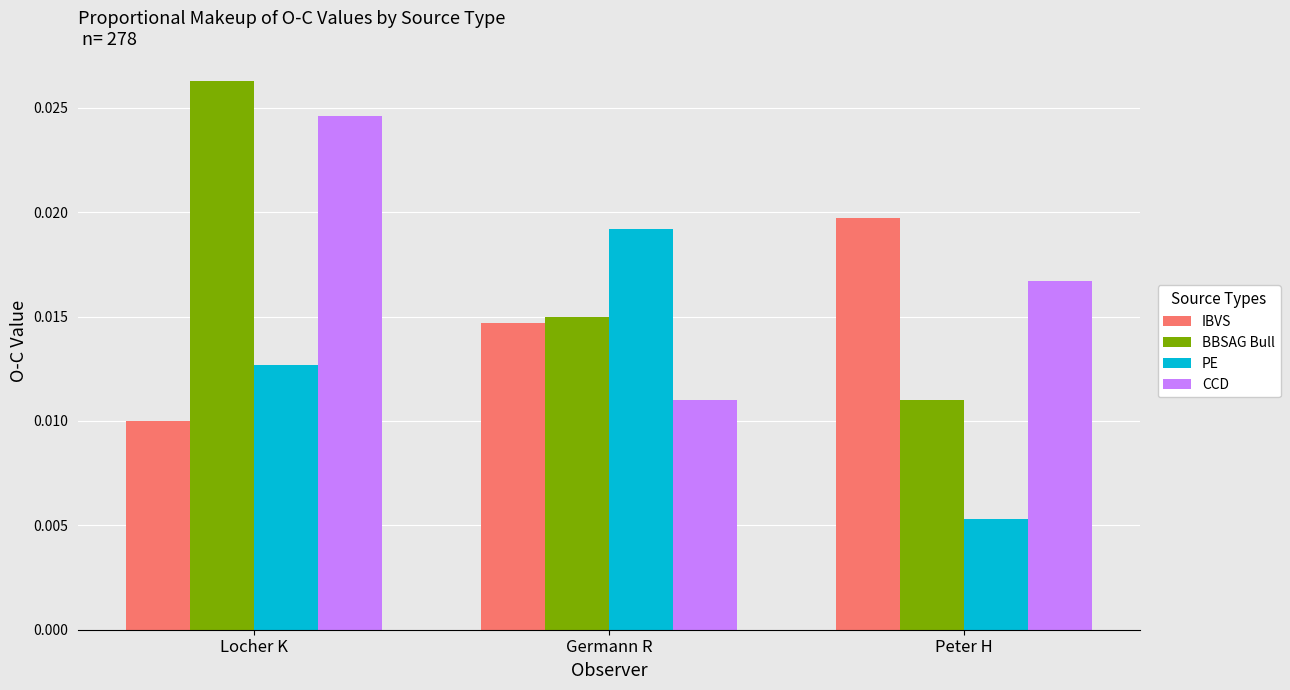

Rank the series at Peter H from highest to lowest value.

IBVS, CCD, BBSAG Bull, PE